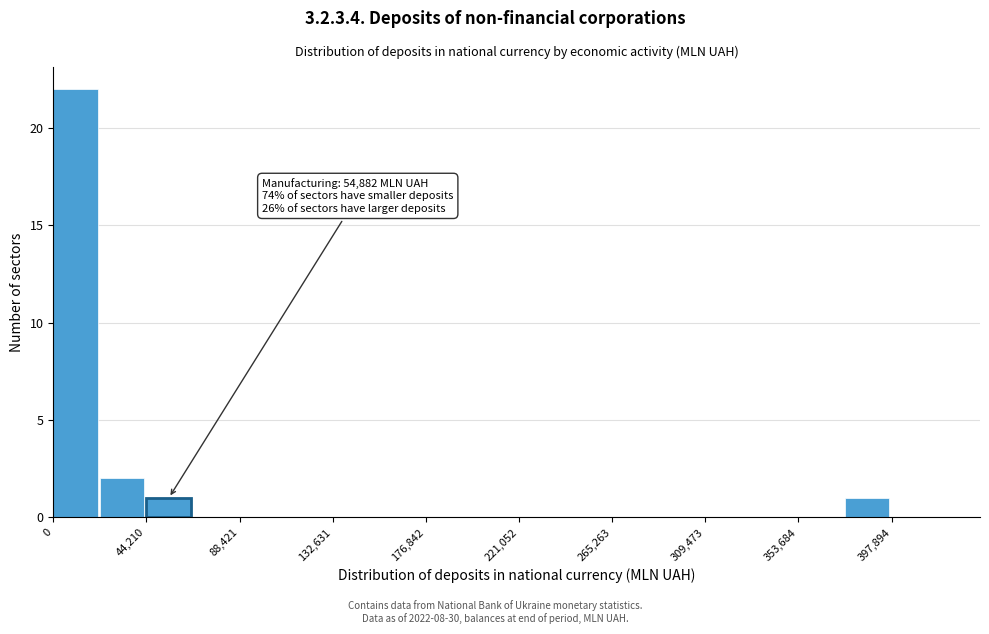

Over which range of the x-axis is the bar tallest?

0 to 20000